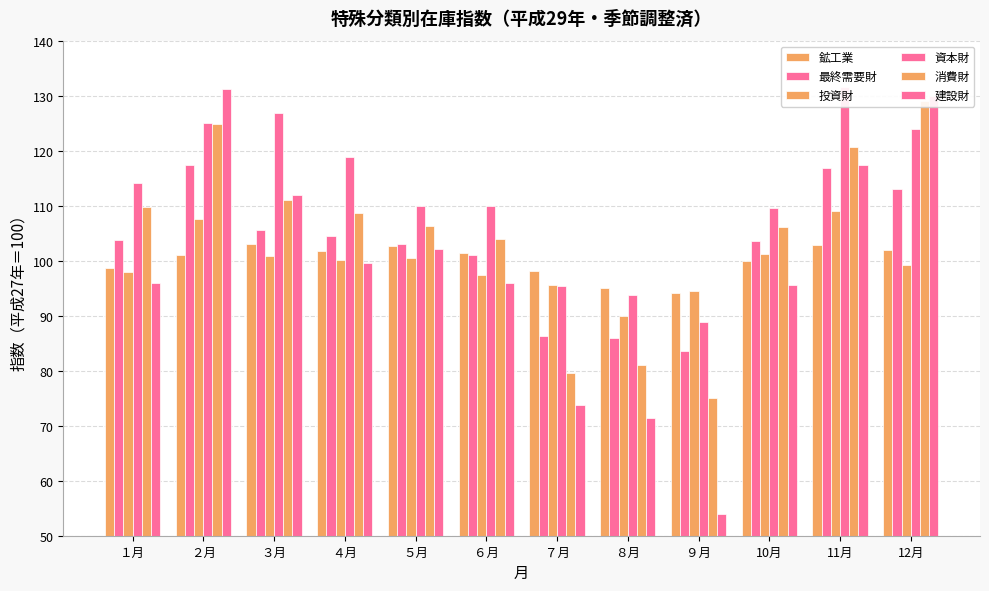

What is the value of the 最終需要財 bar at the 9th from the left?

83.5